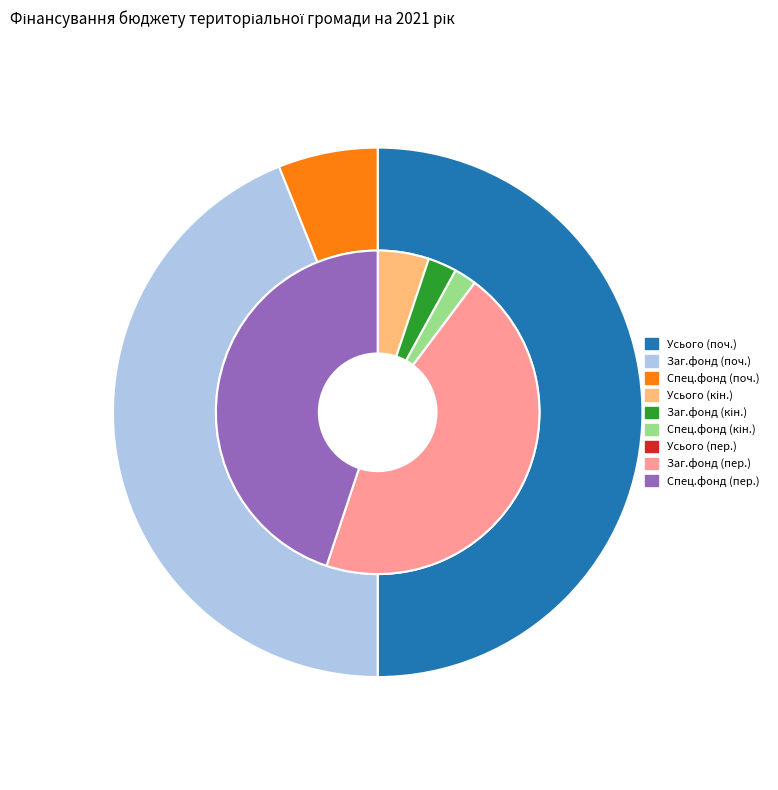

To the nearest percent, what portion does Усього represent?

50%